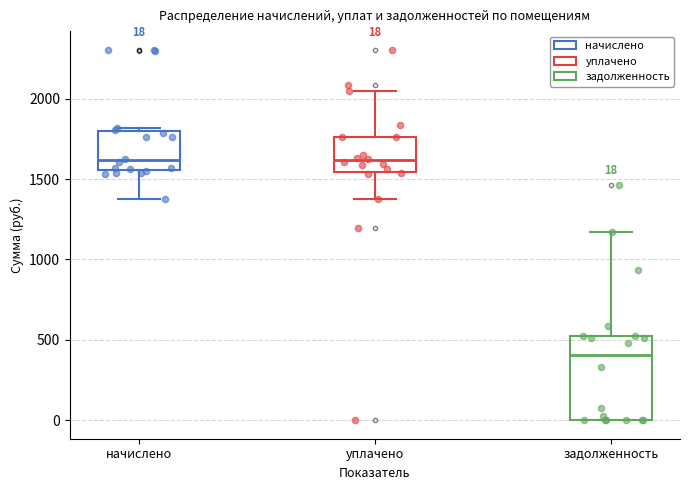

Which box is the tallest, from its lower edge to its upper edge?

задолженность